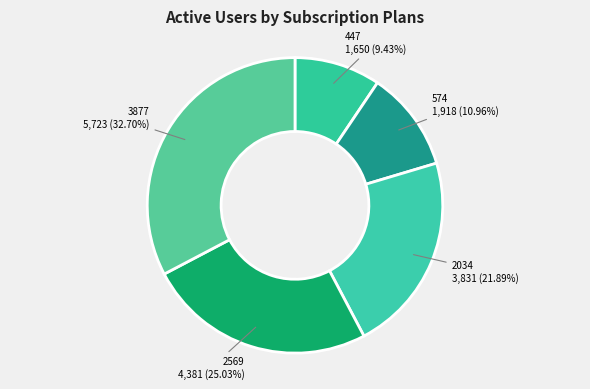

Rank the categories by value from lowest to highest.

447, 574, 2034, 2569, 3877